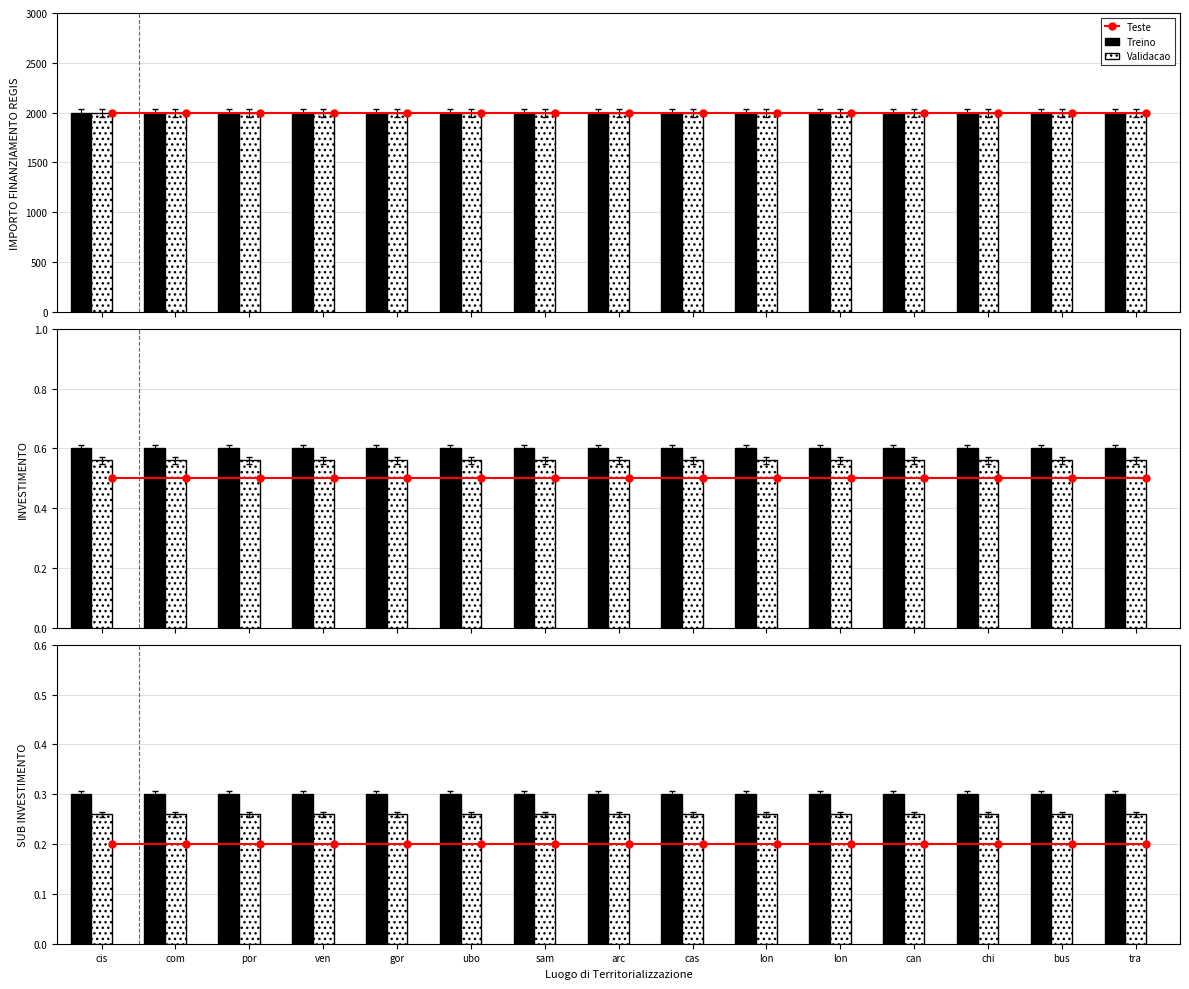

Which series changed the most between com and gor?

Teste